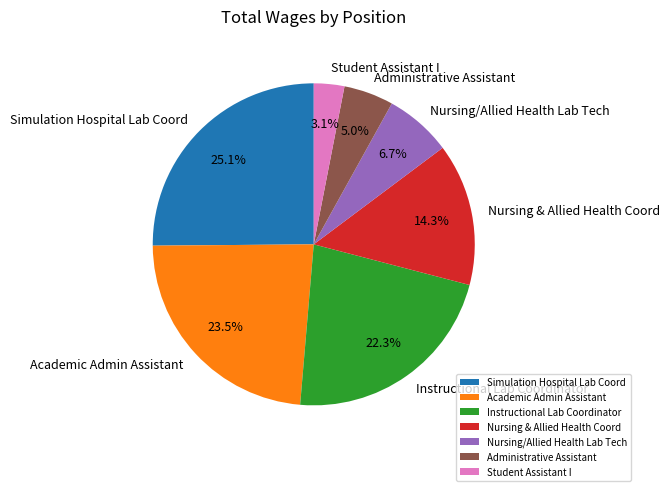

Is the sum of Nursing & Allied Health Coord and Simulation Hospital Lab Coord greater than half?

No